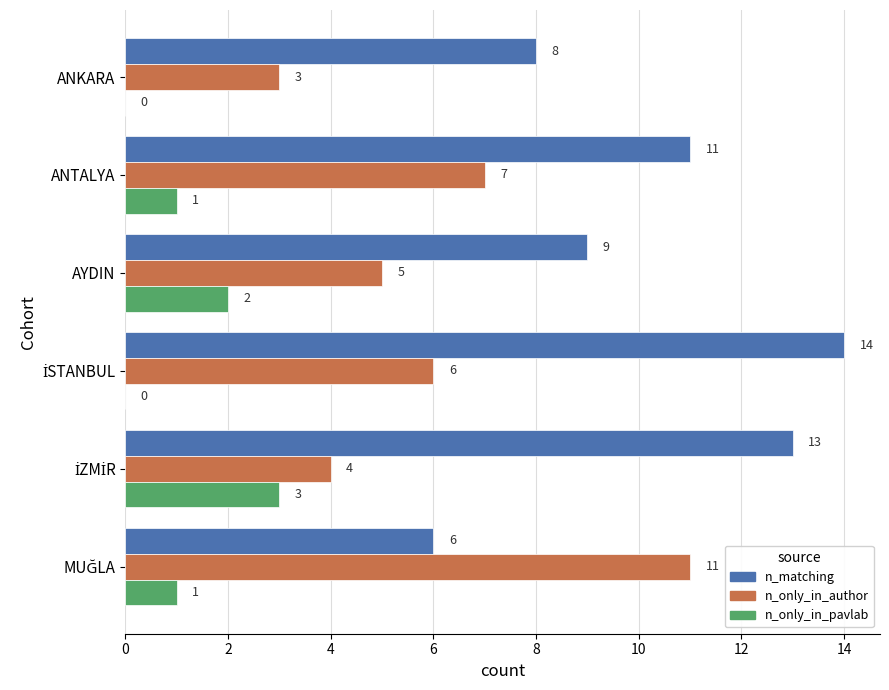

What is the sum of all n_only_in_author values?

36